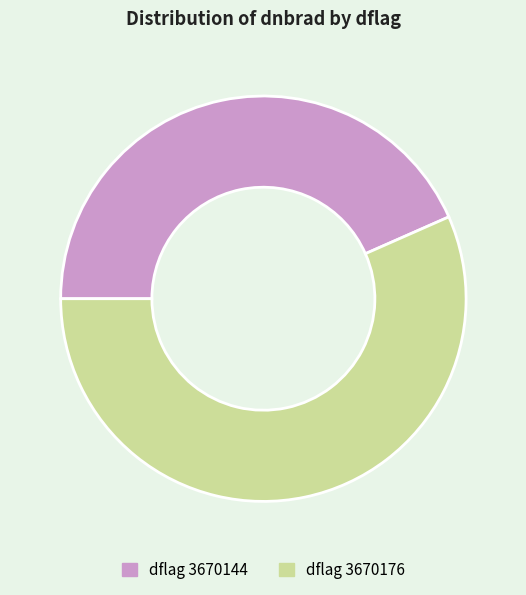

Which category has the smallest portion of the pie?

dflag 3670144